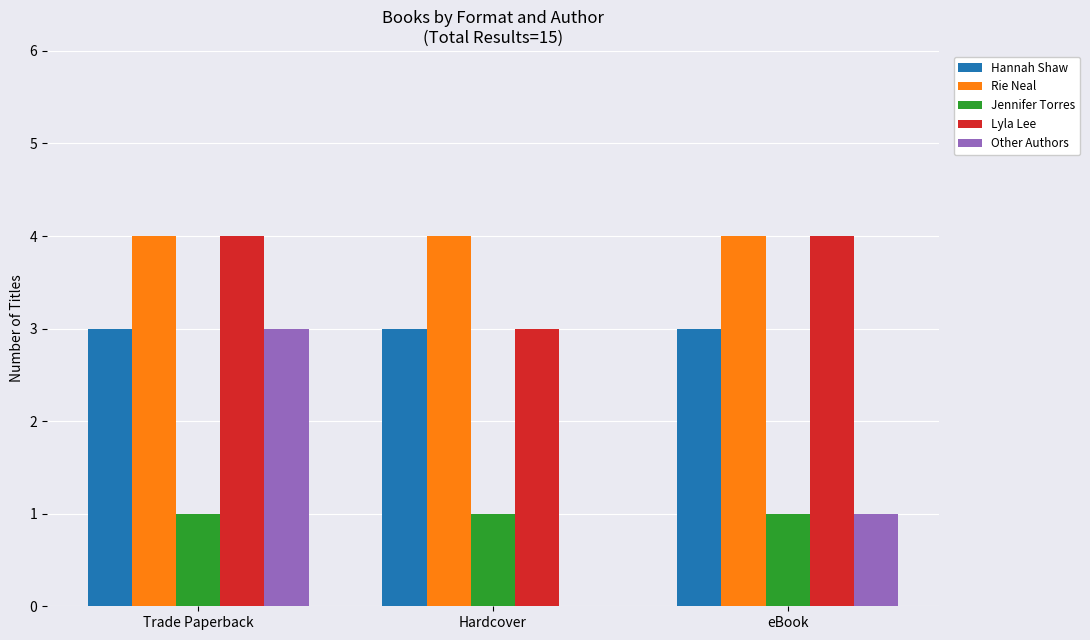

True or false: Jennifer Torres has a value of 1 at Hardcover.

True